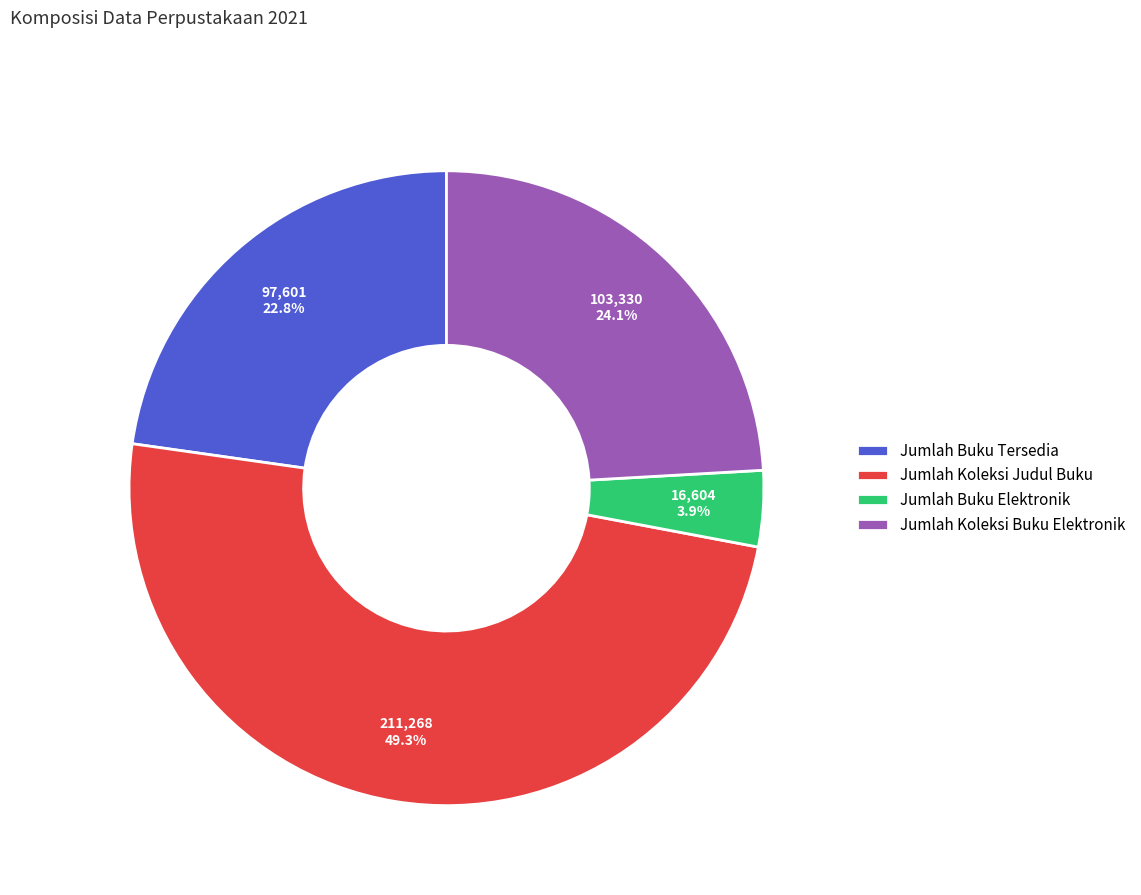

Which category has the biggest portion of the pie?

Jumlah Koleksi Judul Buku